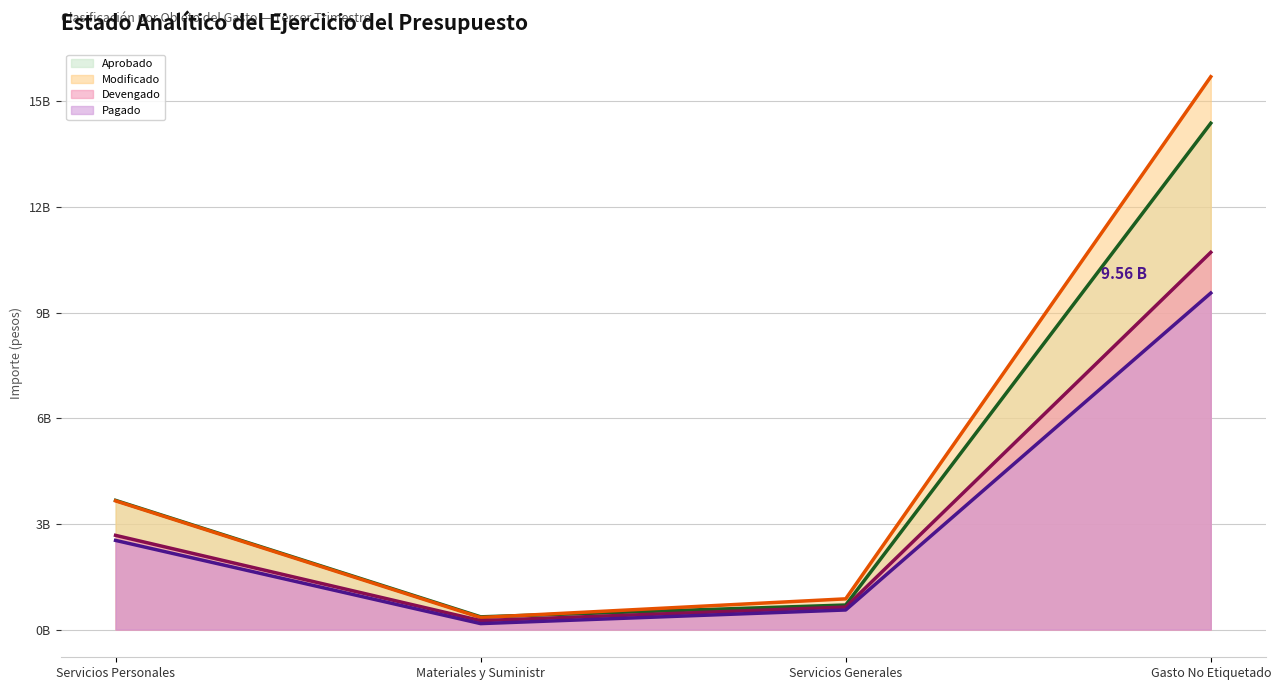

How many interior local valleys does the Pagado (línea) series have?

1